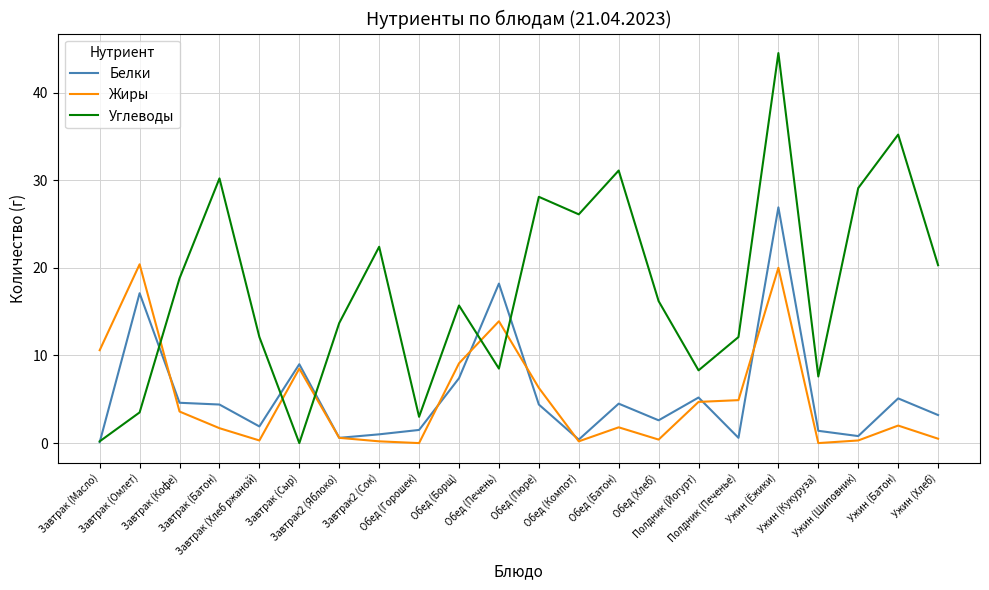

Count the number of data series in this chart.

3